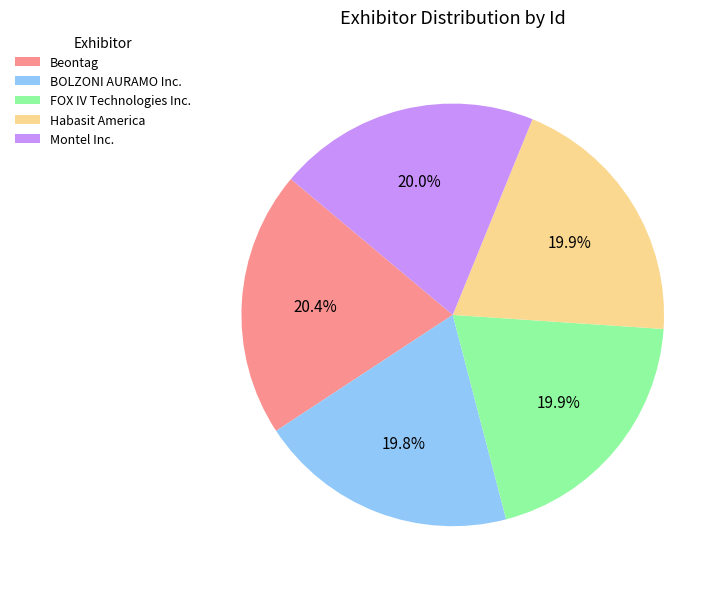

To the nearest percent, what is the difference between the largest and smallest slice percentages?

1%